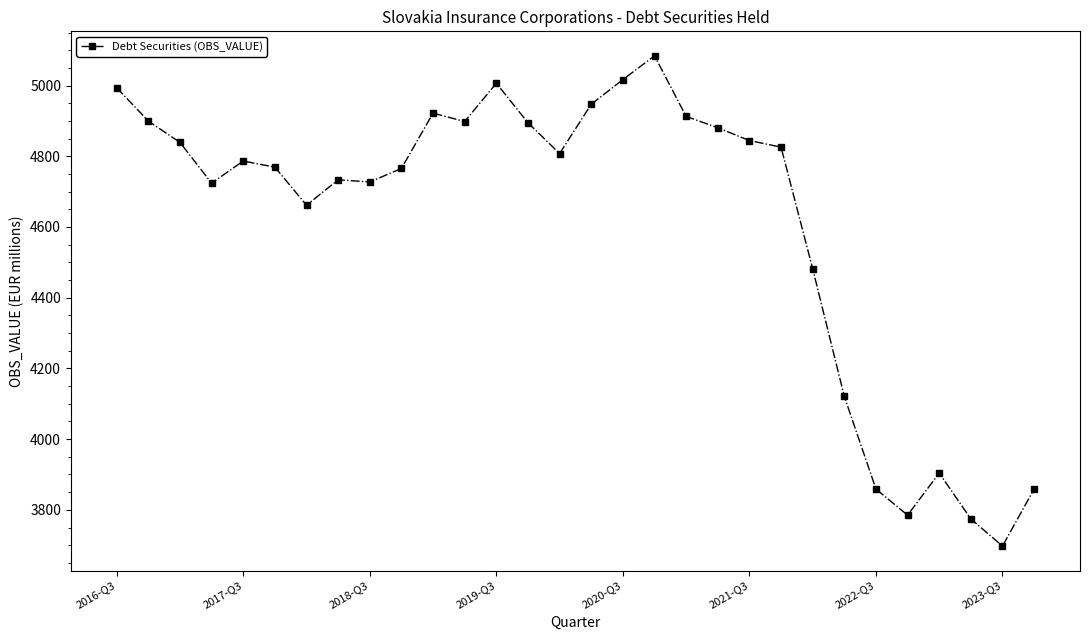

What is the value of the 21st point from the left?

4844.5